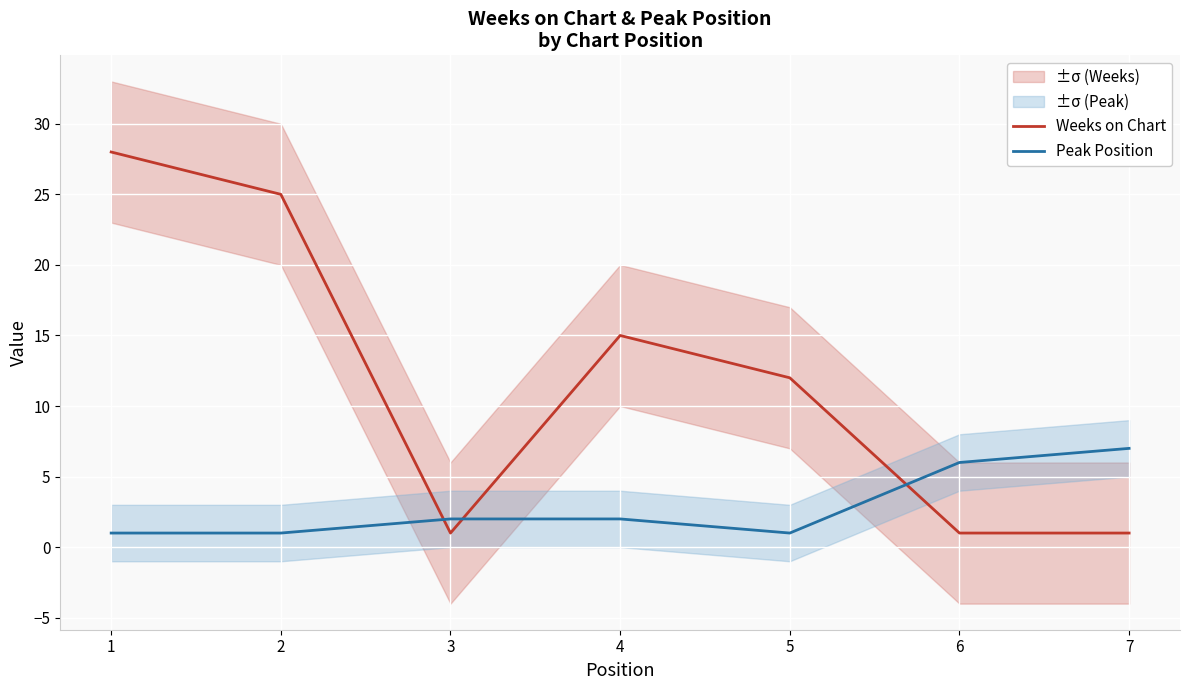

Which series ends up on top after the final intersection of Weeks on Chart and Peak Position?

Peak Position